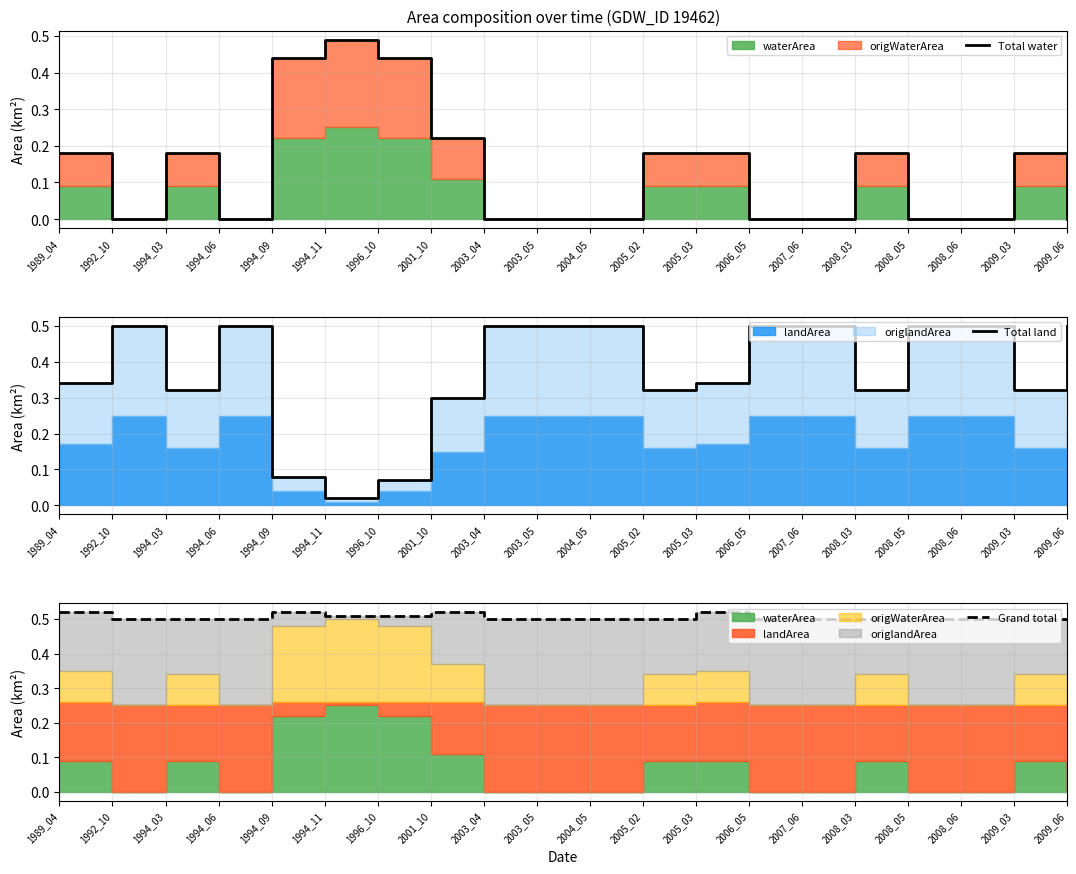

Where is the first local minimum for Total land?

1994_03